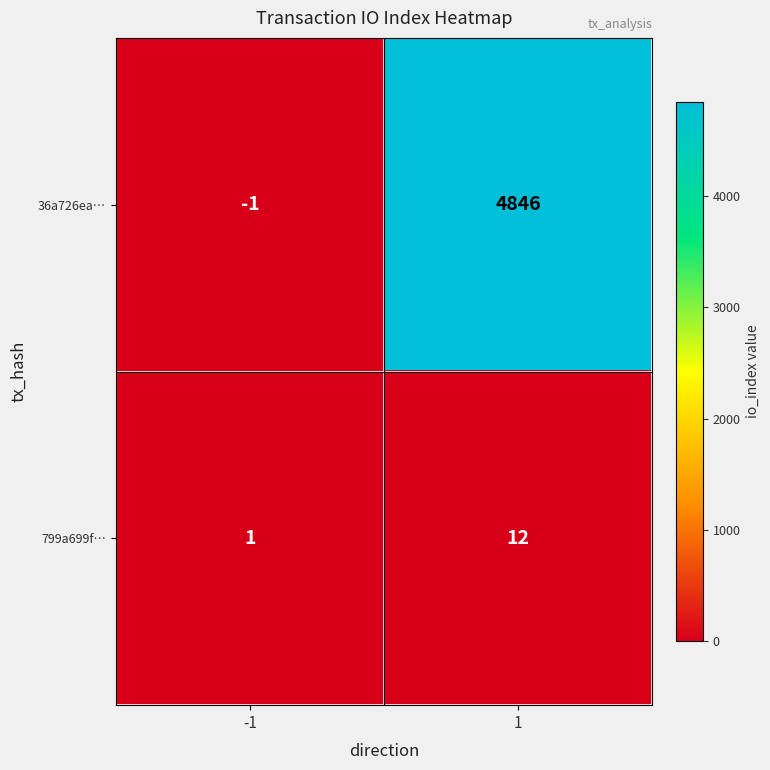

Reading right to left, extract all data points from this chart.

36a726ea…: 1=4846	-1=-1
799a699f…: 1=12	-1=1